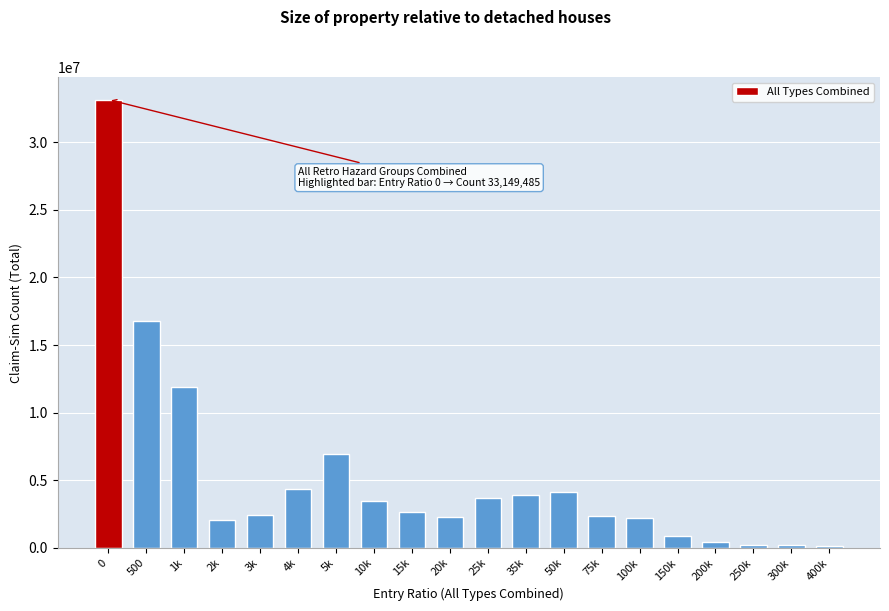

What is the label of the 11th bar from the left?

25k